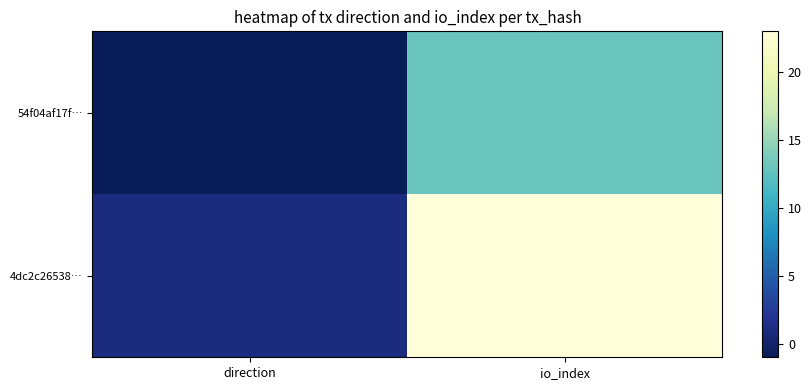

At direction, list the series in order from smallest to largest.

54f04af17f…, 4dc2c26538…